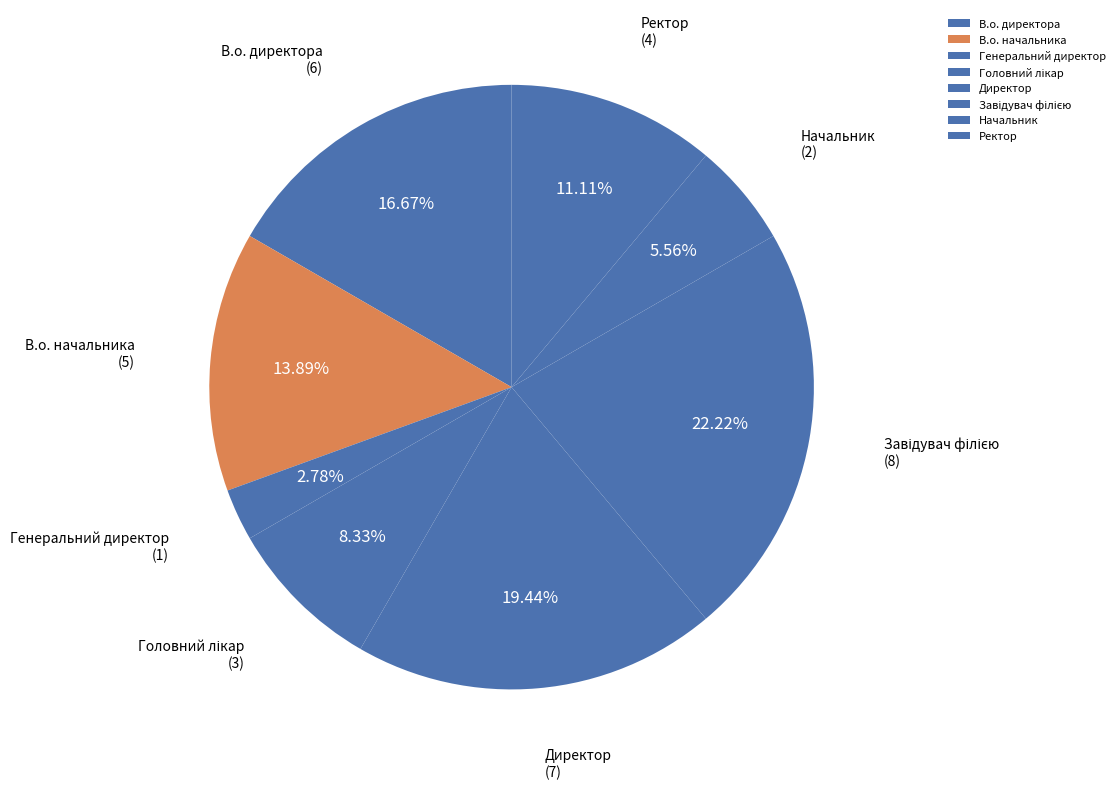

What is the total percentage of В.о. начальника and Ректор?

25.0%